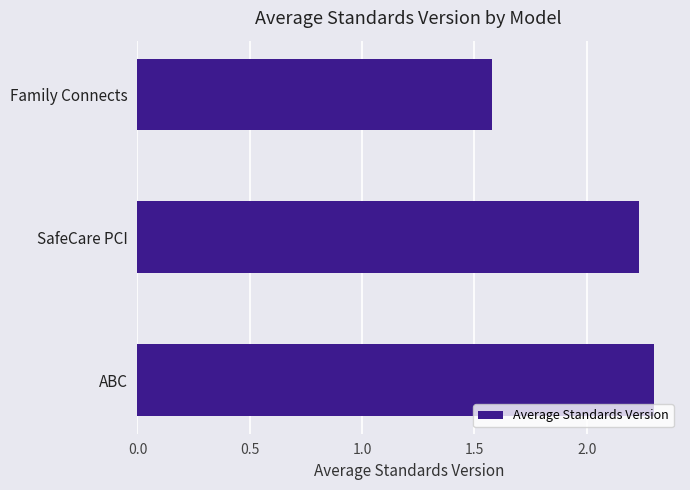

Is it true that the value at ABC is 3.6?

False